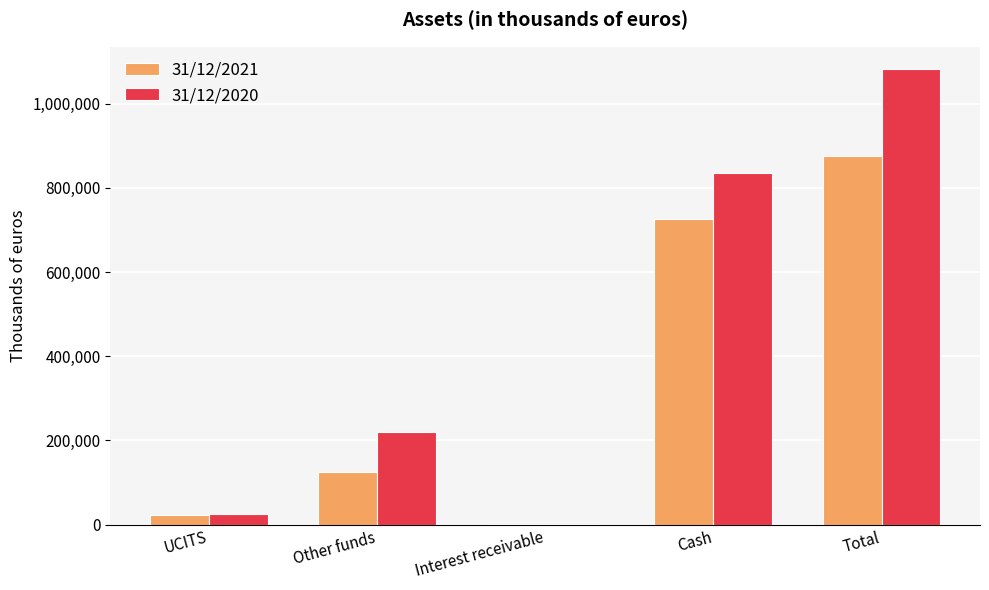

What is the difference between the 31/12/2020 values at Total and Interest receivable?

1081217